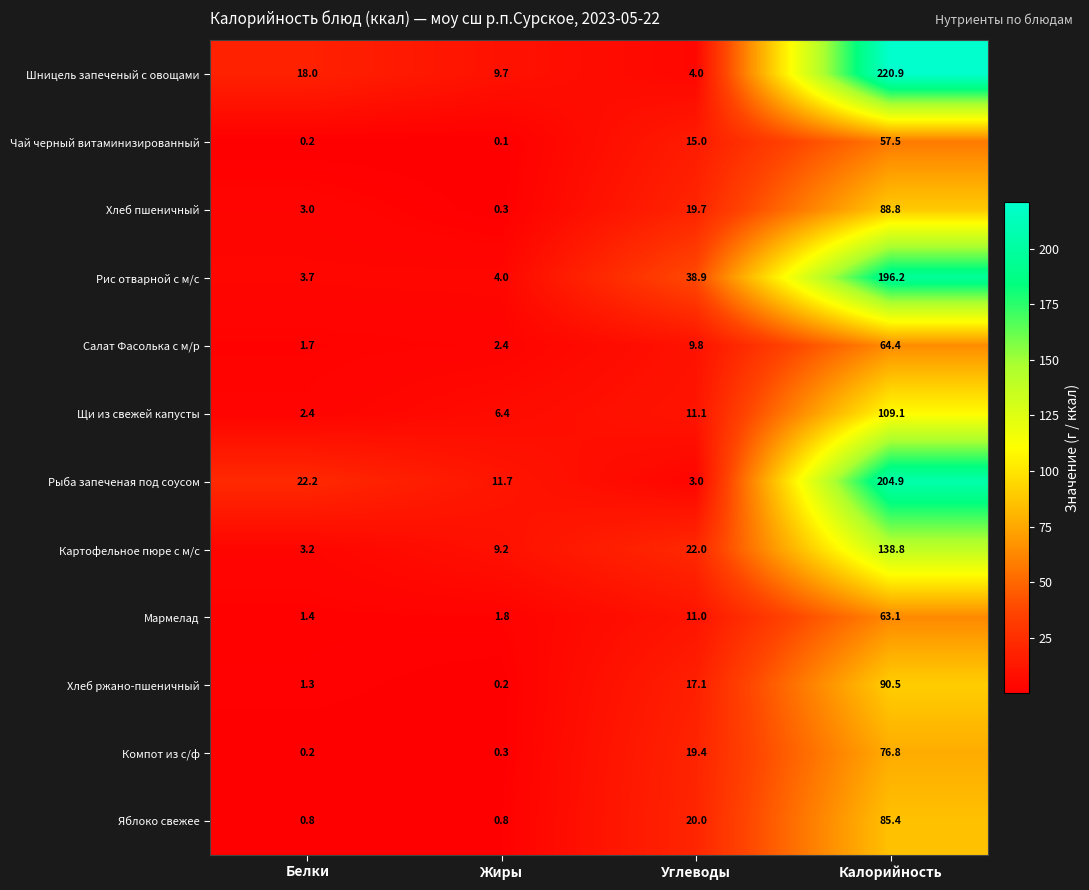

What is the spread (max minus min) of values at Калорийность?

163.4